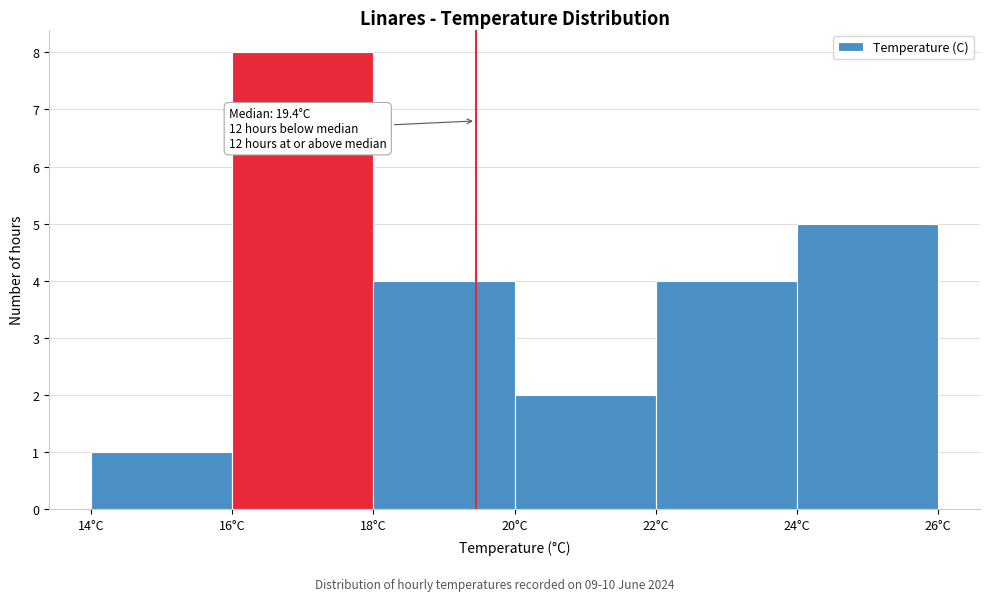

Which range on the x-axis has the tallest bar?

16 to 18